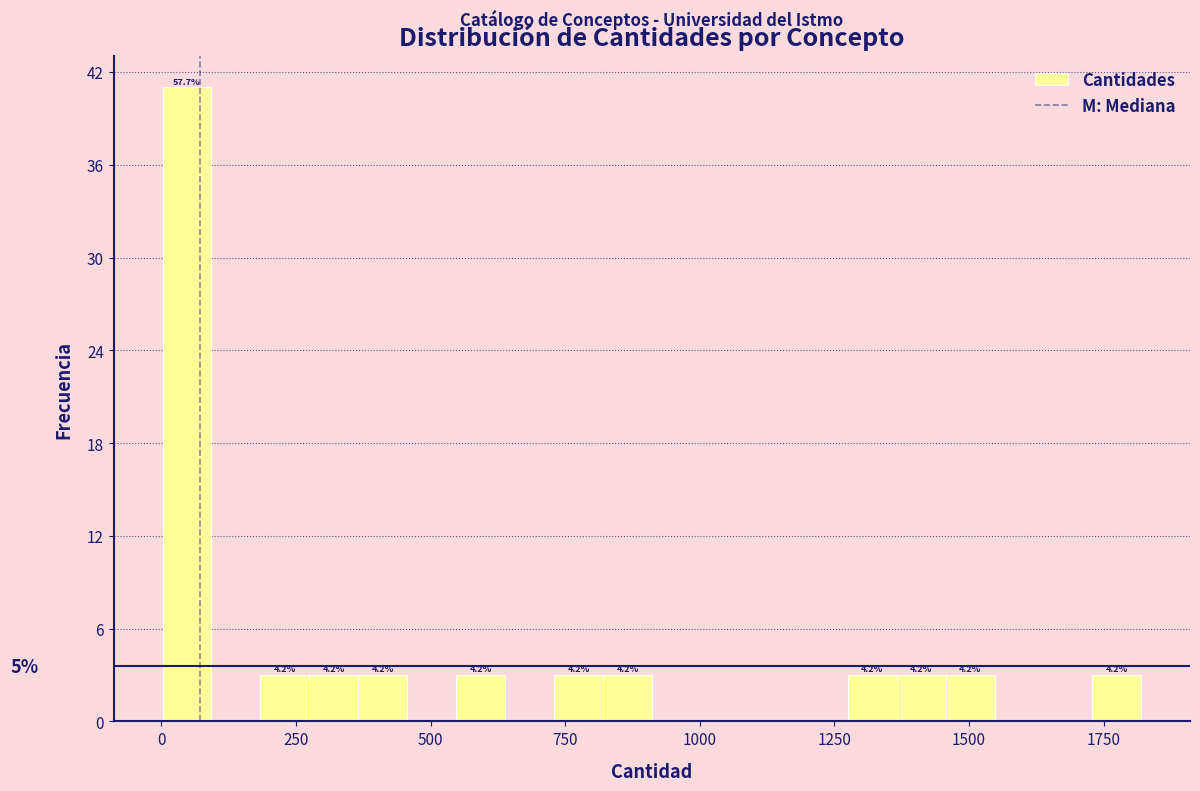

Around what value on the x-axis is the tallest bar? Give the approximate position of its centre, as read against the axis.

50